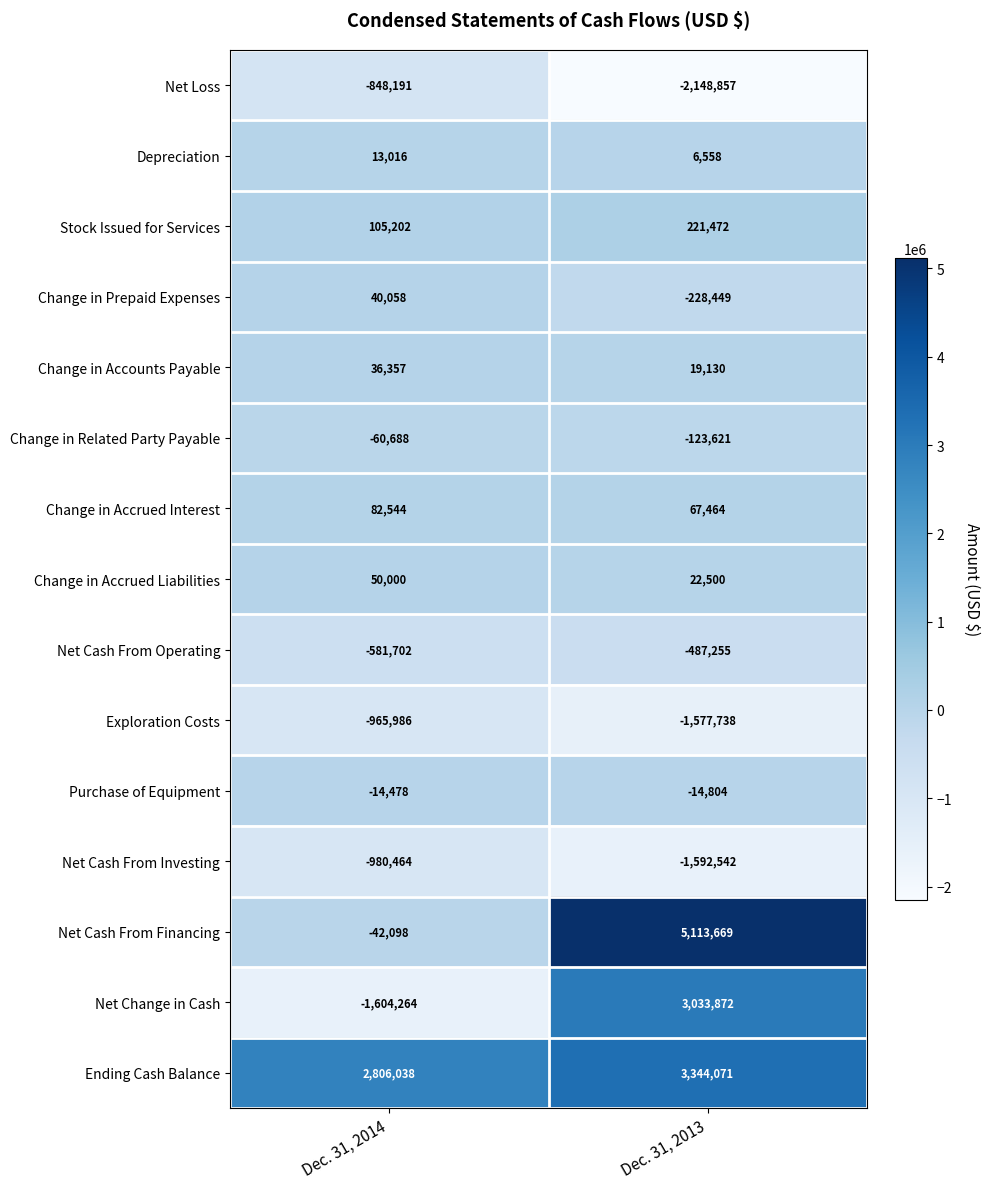

Which series has the largest total across all categories?

Ending Cash Balance